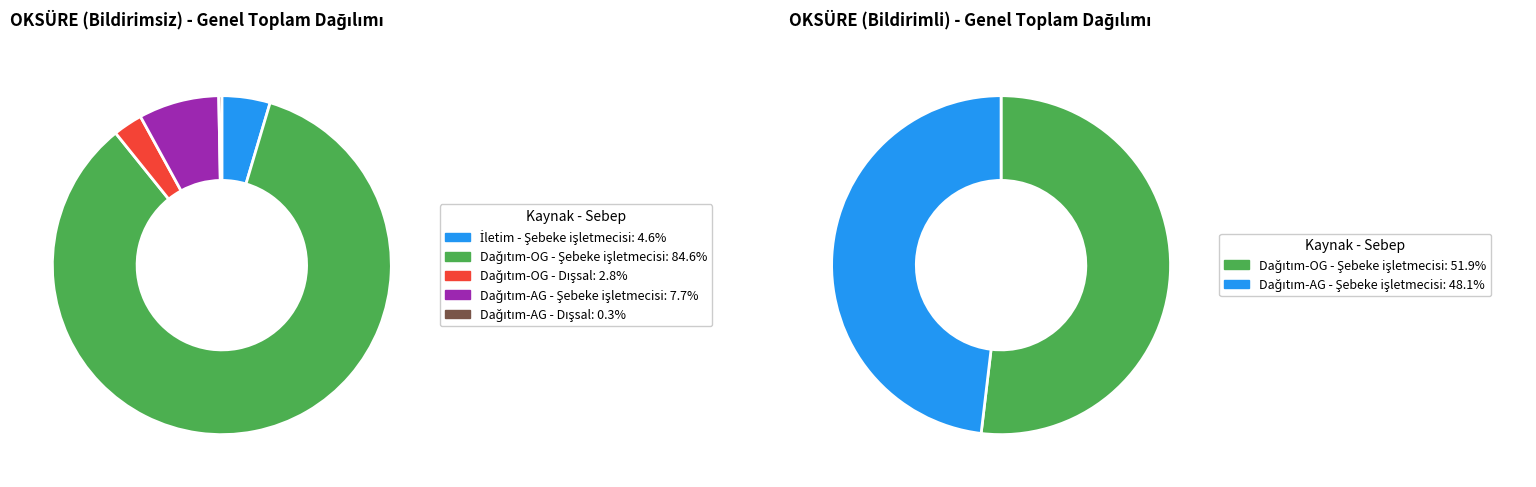

What percentage is the Dağıtım-AG - Şebeke işletmecisi slice, to the nearest percent?

8%